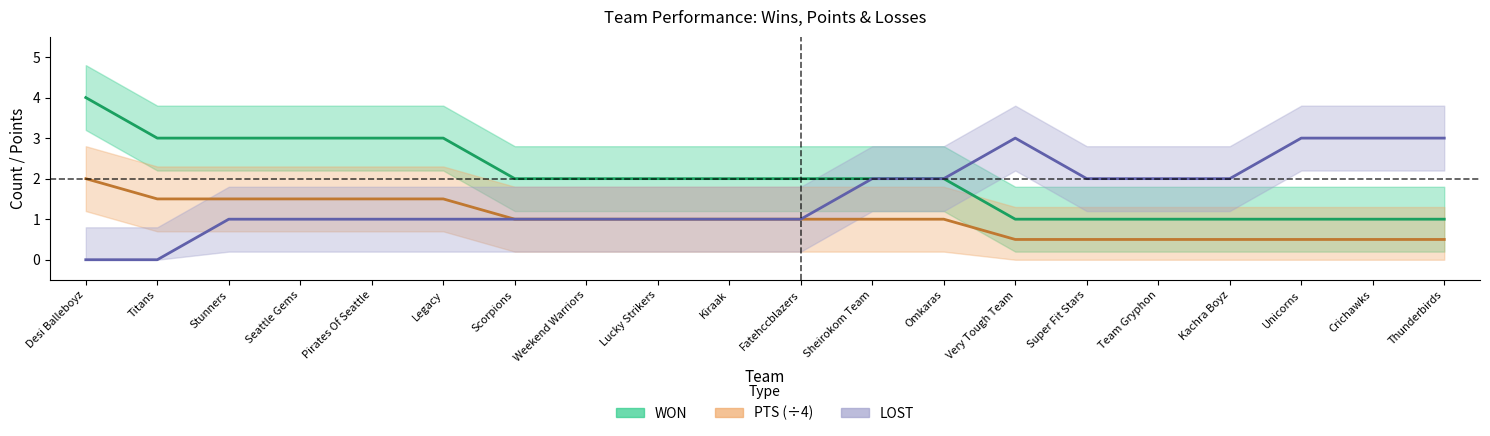

What is the greatest value displayed?

4.0